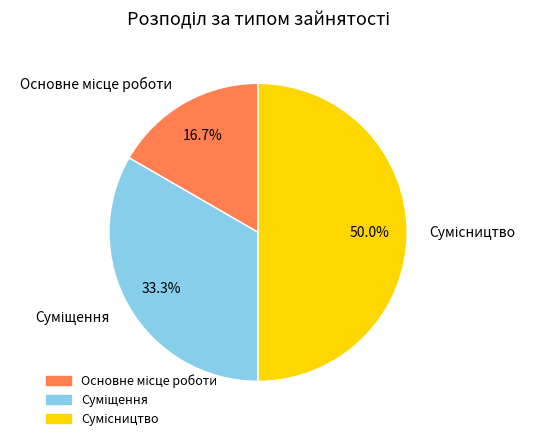

How many slices are in this pie chart?

3